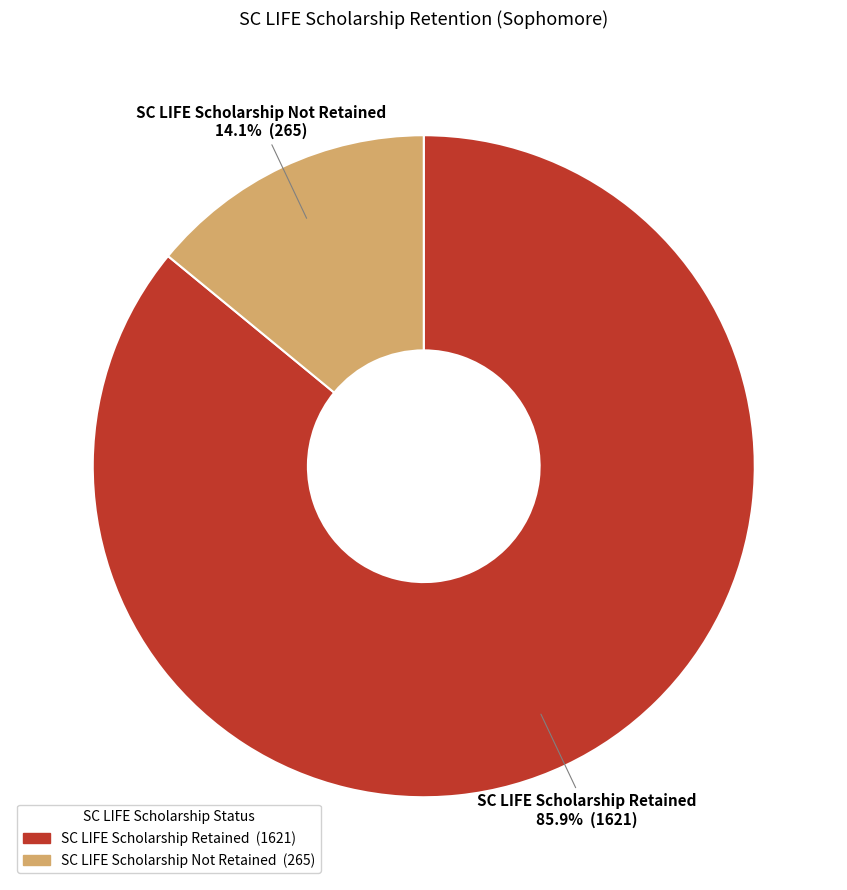

Between SC LIFE Scholarship Not Retained and SC LIFE Scholarship Retained, which is larger?

SC LIFE Scholarship Retained